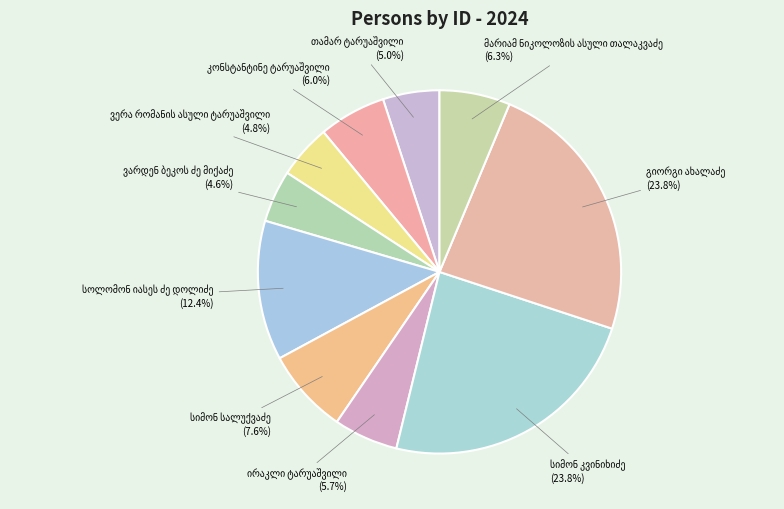

Is there a majority slice in this chart?

No